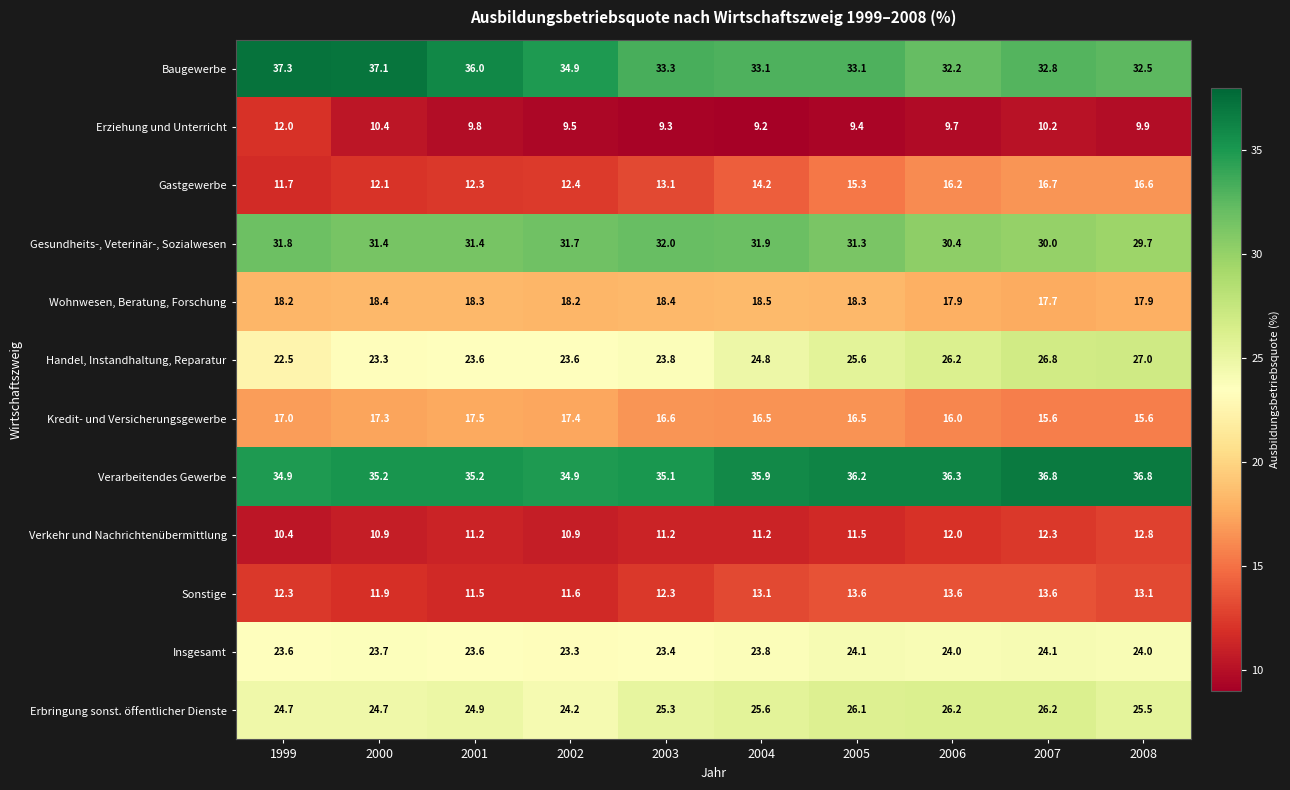

True or false: Erziehung und Unterricht has a value of 12.0 at 1999.

True